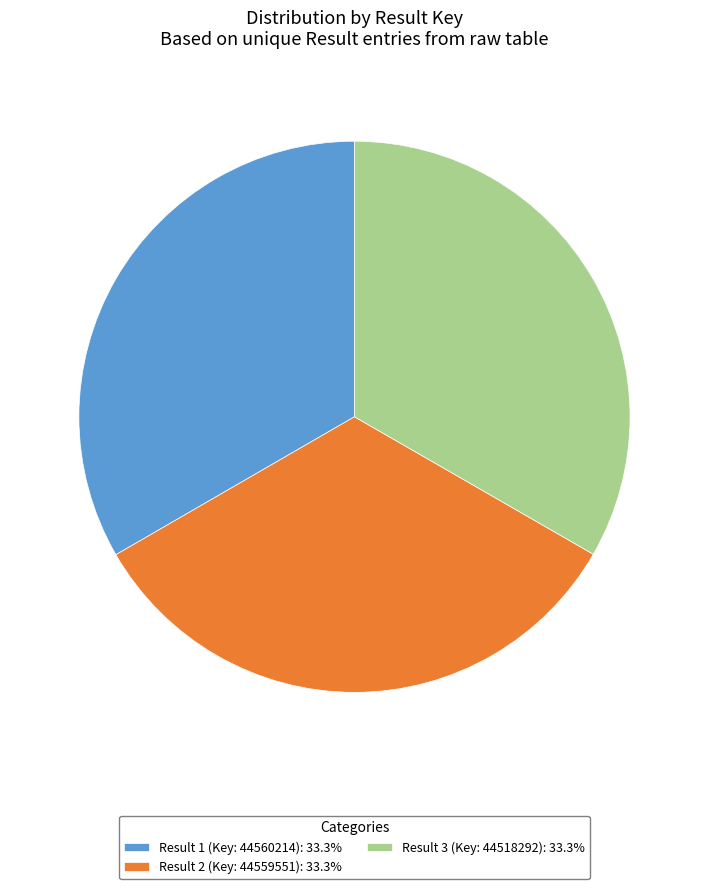

Is there a majority slice in this chart?

No